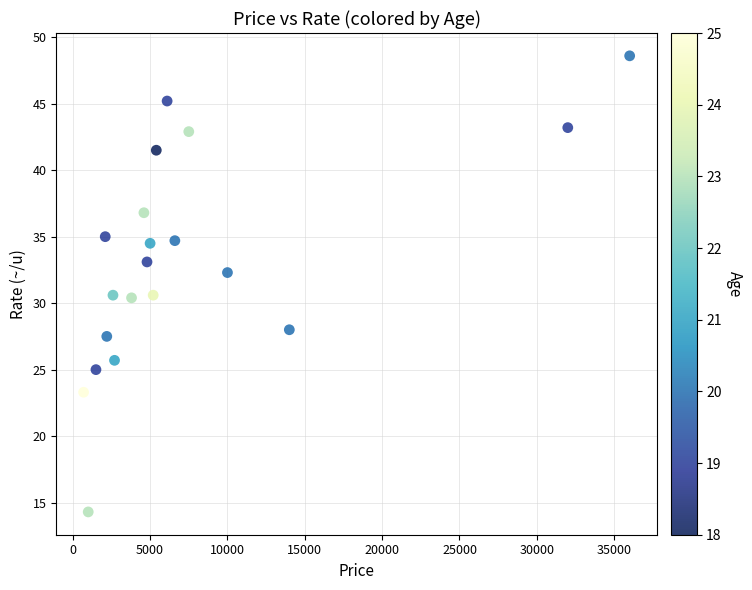

What is the range of Y values (max minus min)?

34.3